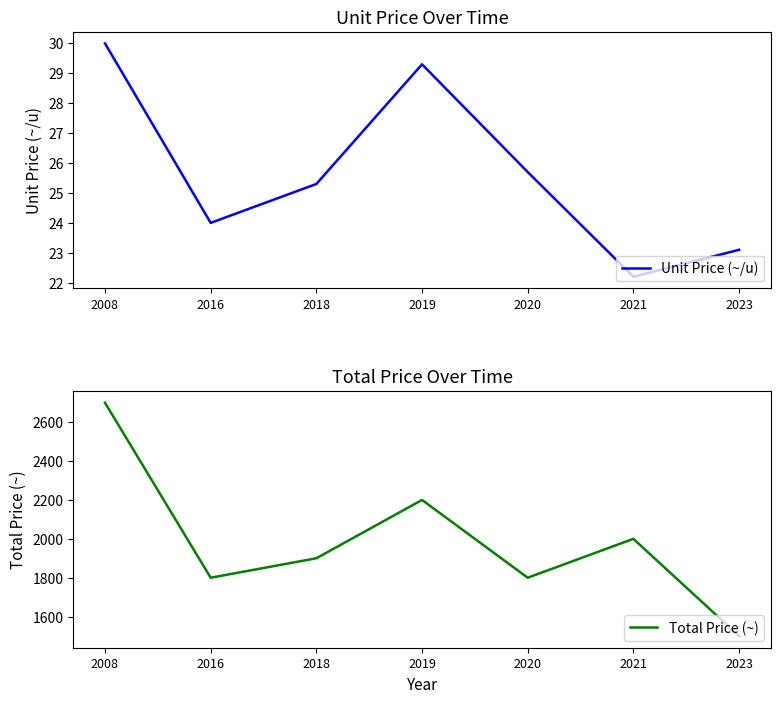

Between 2020 and 2016, which is larger?

2020